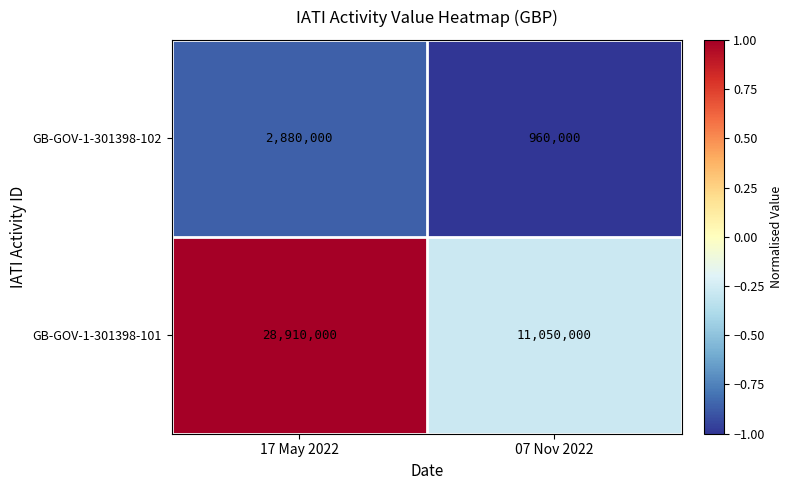

What is the difference between the maximum and minimum values in the GB-GOV-1-301398-102 series?

1920000